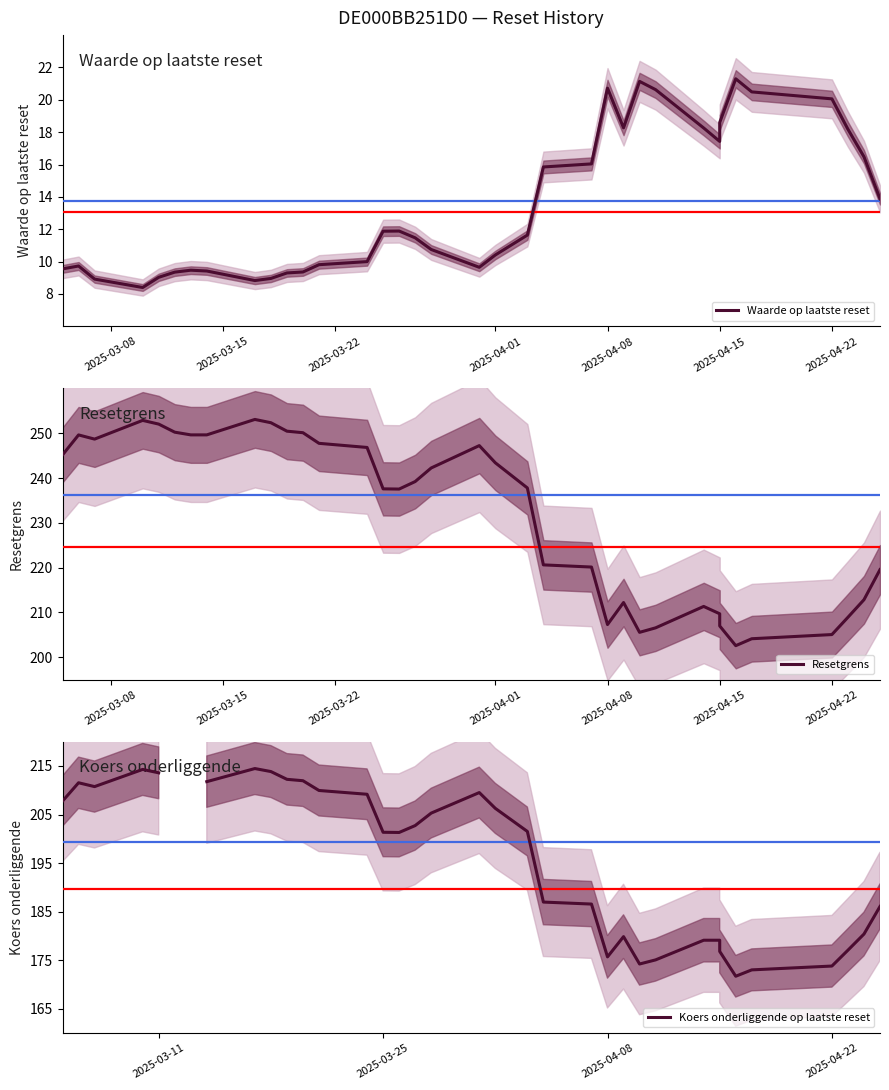

Which series has the largest range (max minus min)?

Resetgrens